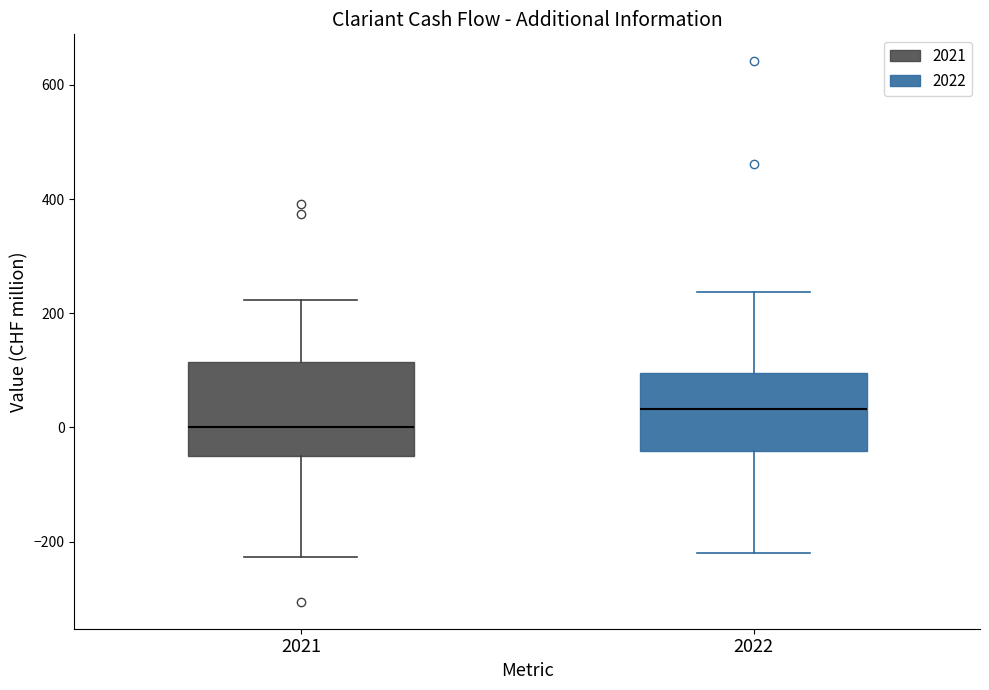

Where does the lower whisker of the box at x = 2021 end on the y-axis? The values are not printed on the chart, so give them approximately, as read against the axis.

-220